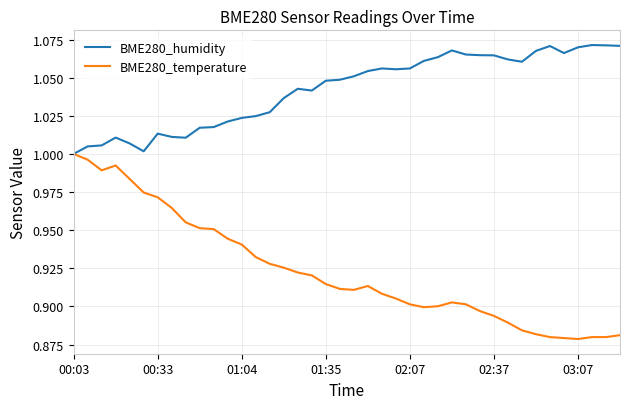

Count the number of data series in this chart.

2